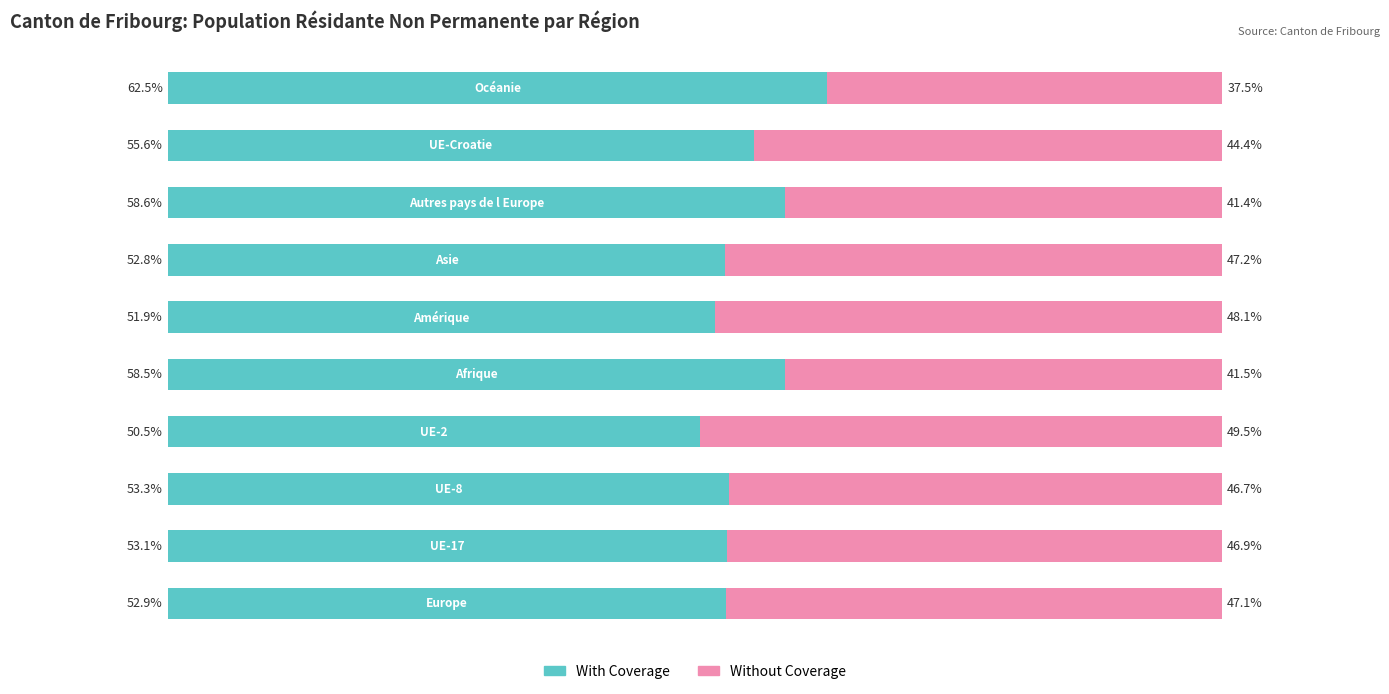

What are all the series names shown in the legend?

With Coverage, Without Coverage